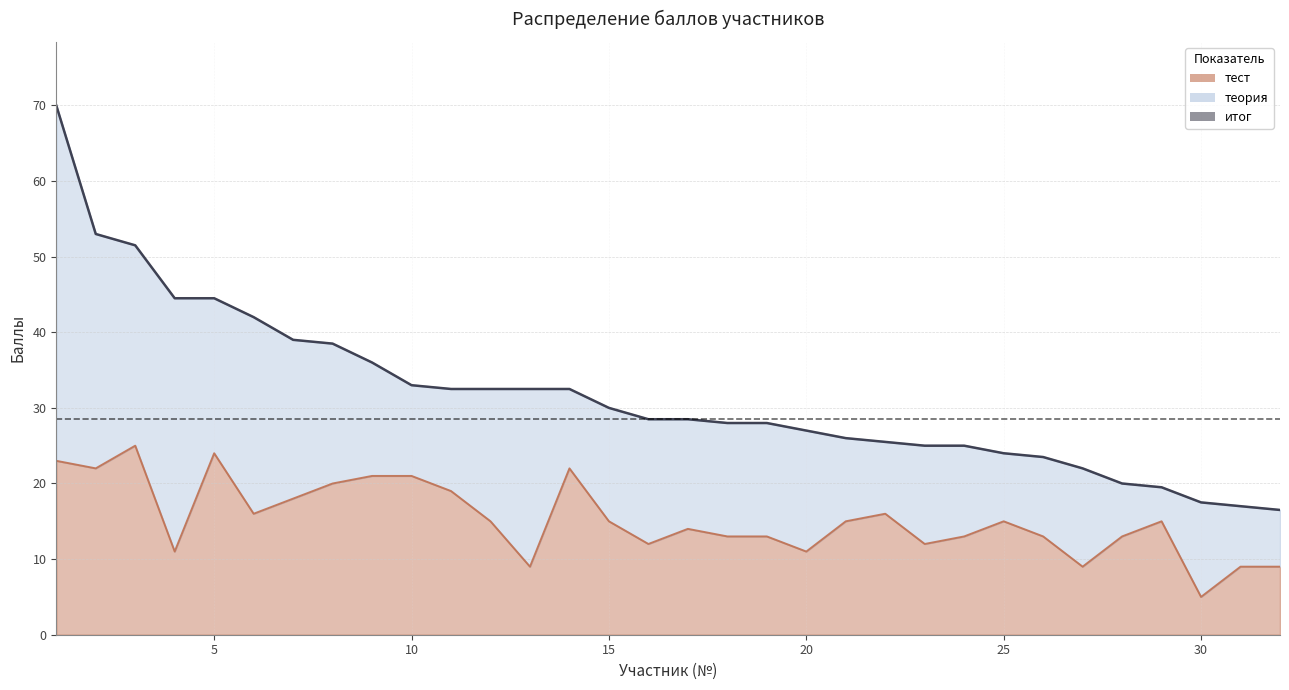

At which category is the sum across all series the highest?

1